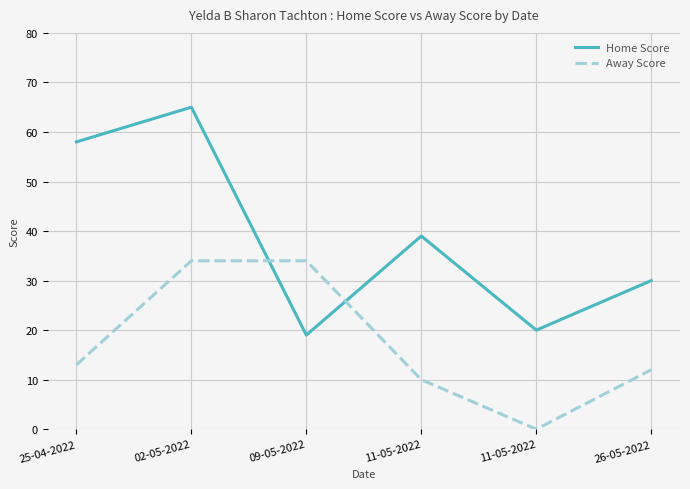

Reading left to right, extract all data points from this chart.

Home Score: 25-04-2022=58	02-05-2022=65	09-05-2022=19	11-05-2022=39	11-05-2022=20	26-05-2022=30
Away Score: 25-04-2022=13	02-05-2022=34	09-05-2022=34	11-05-2022=10	11-05-2022=0	26-05-2022=12